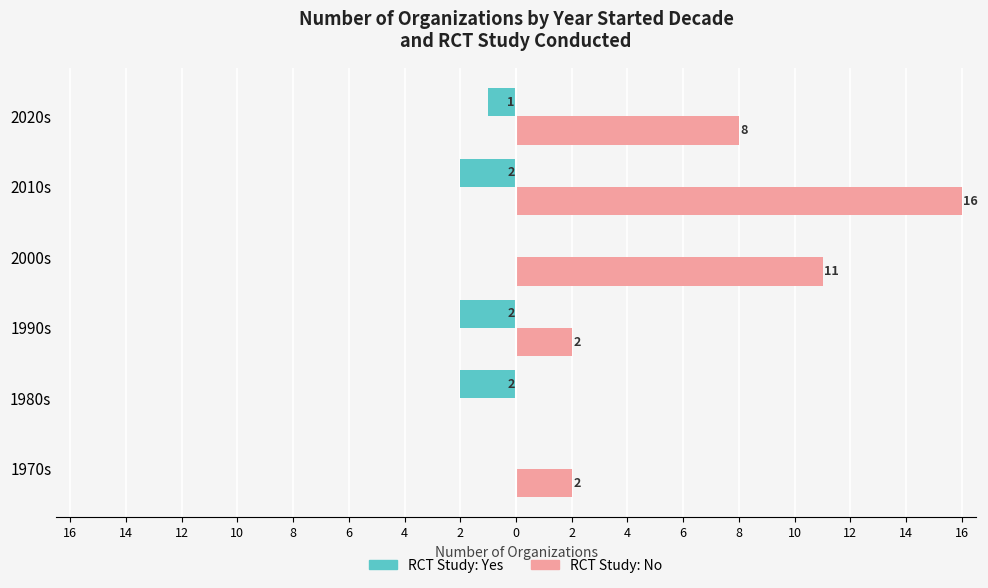

How many distinct data groups are displayed?

2